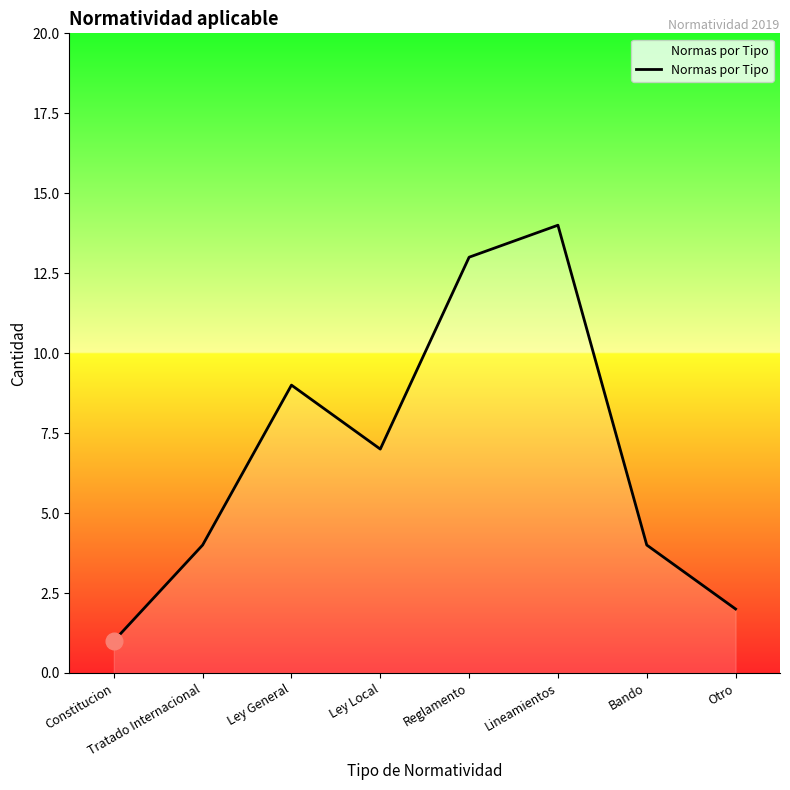

What value does the data have at Ley Local?

7